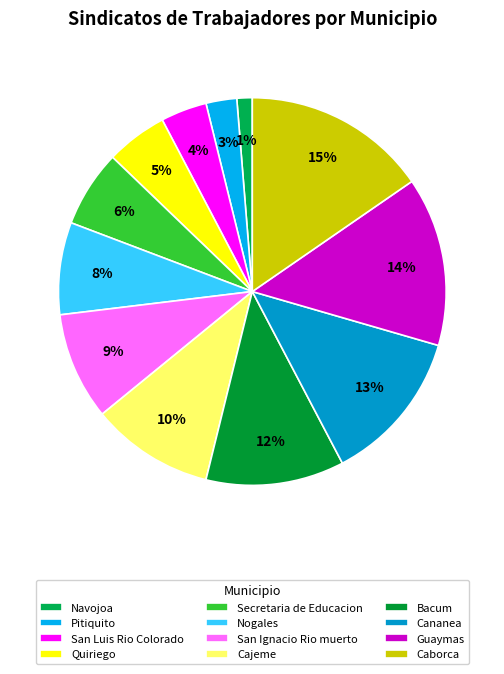

Rank the categories by value from highest to lowest.

Caborca, Guaymas, Cananea, Bacum, Cajeme, San Ignacio Rio muerto, Nogales, Secretaria de Educacion, Quiriego, San Luis Rio Colorado, Pitiquito, Navojoa